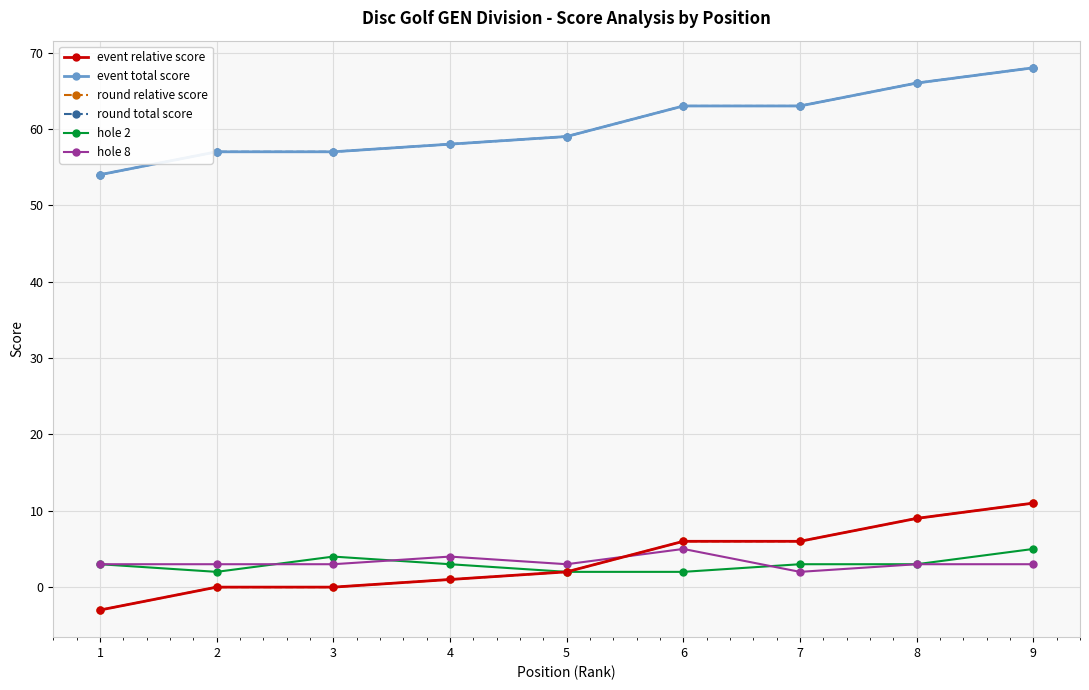

How many times do round relative score and hole 8 cross each other?

1